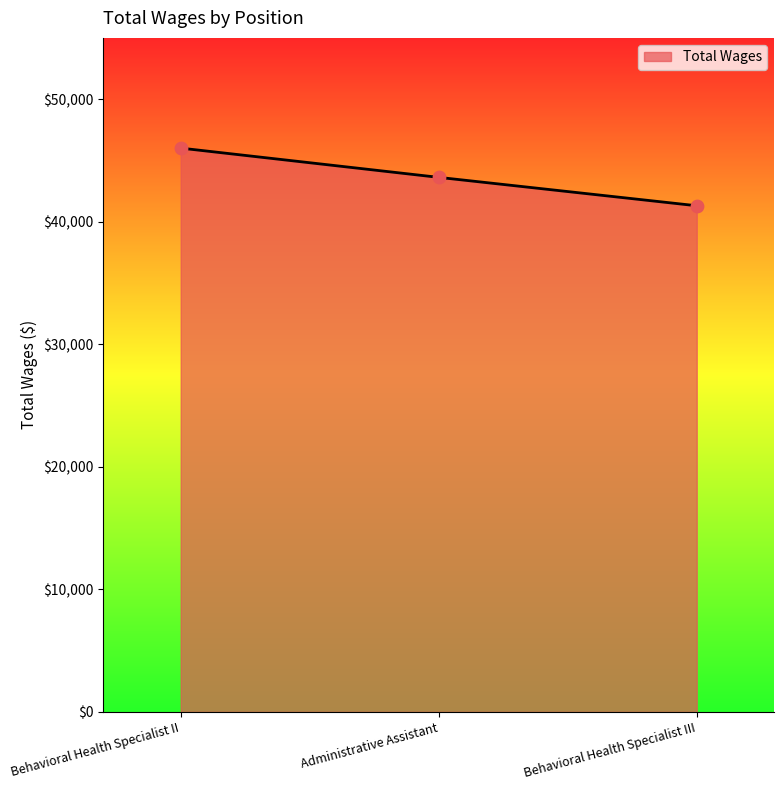

Approximately how many times larger is the value at Administrative Assistant compared to Behavioral Health Specialist III?

1.1